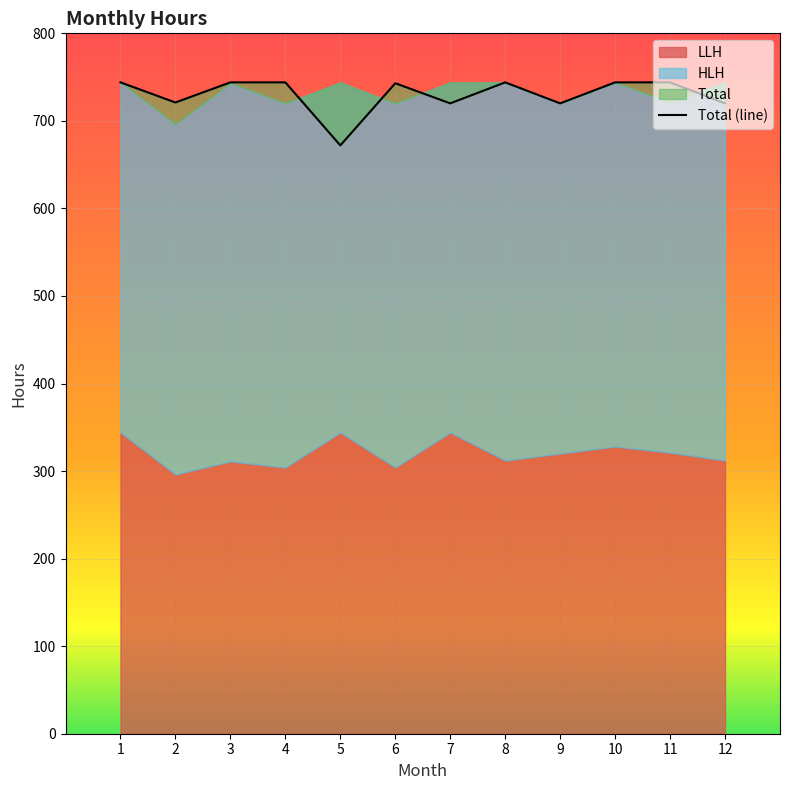

What is the average value?

730